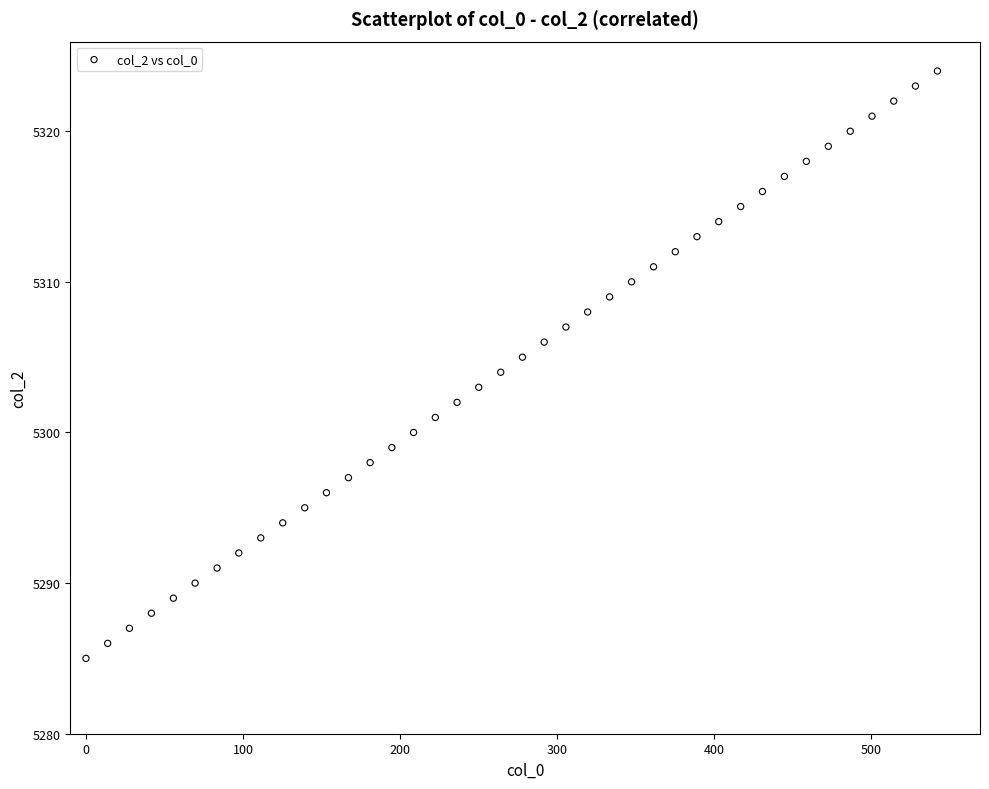

What is the range of Y values (max minus min)?

39